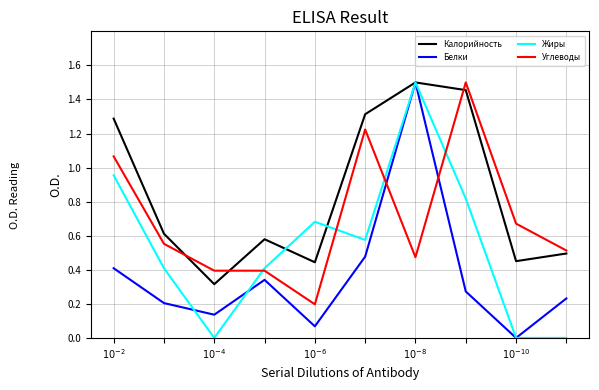

List the series in order of their overall mean, highest first.

Калорийность, Углеводы, Жиры, Белки